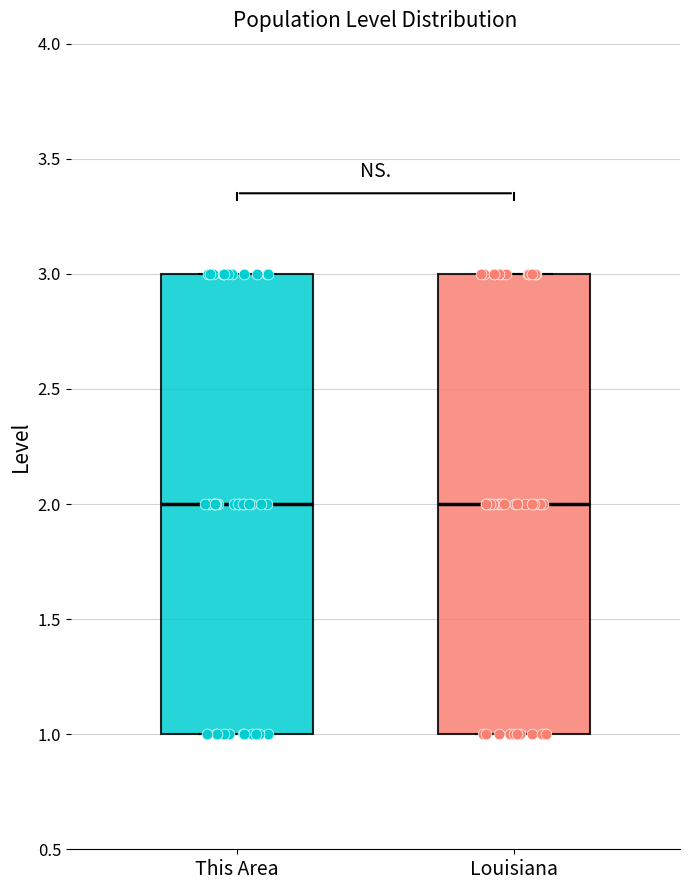

Reading left to right, transcribe this box plot: for each box, give where its median line is, the range the box spans, and where its two whiskers end, as read against the y-axis. The values are not printed on the chart, so give them approximately, as read against the axis.

This Area: median 2, box 1 to 3, whiskers 1 to 3
Louisiana: median 2, box 1 to 3, whiskers 1 to 3